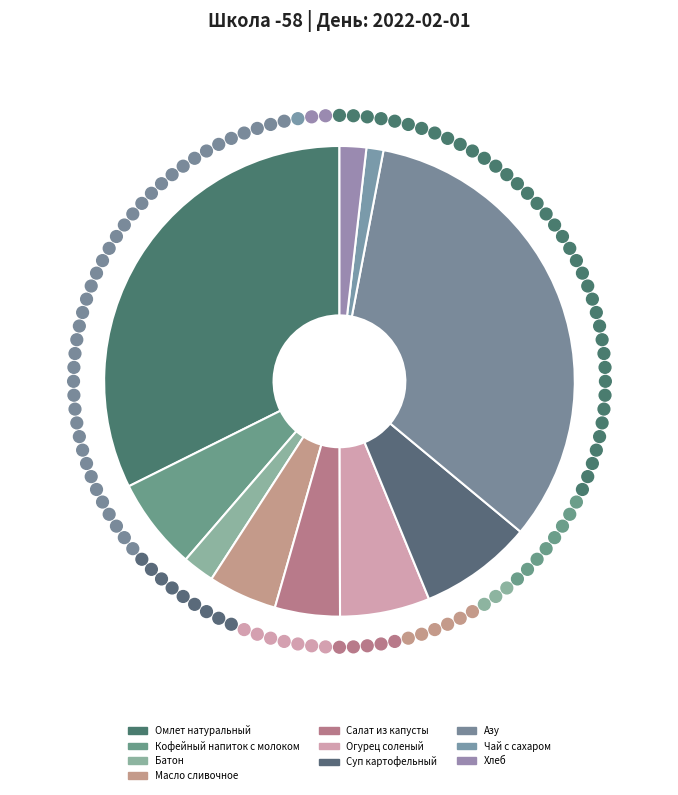

To the nearest percent, what portion does Кофейный напиток с молоком represent?

6%